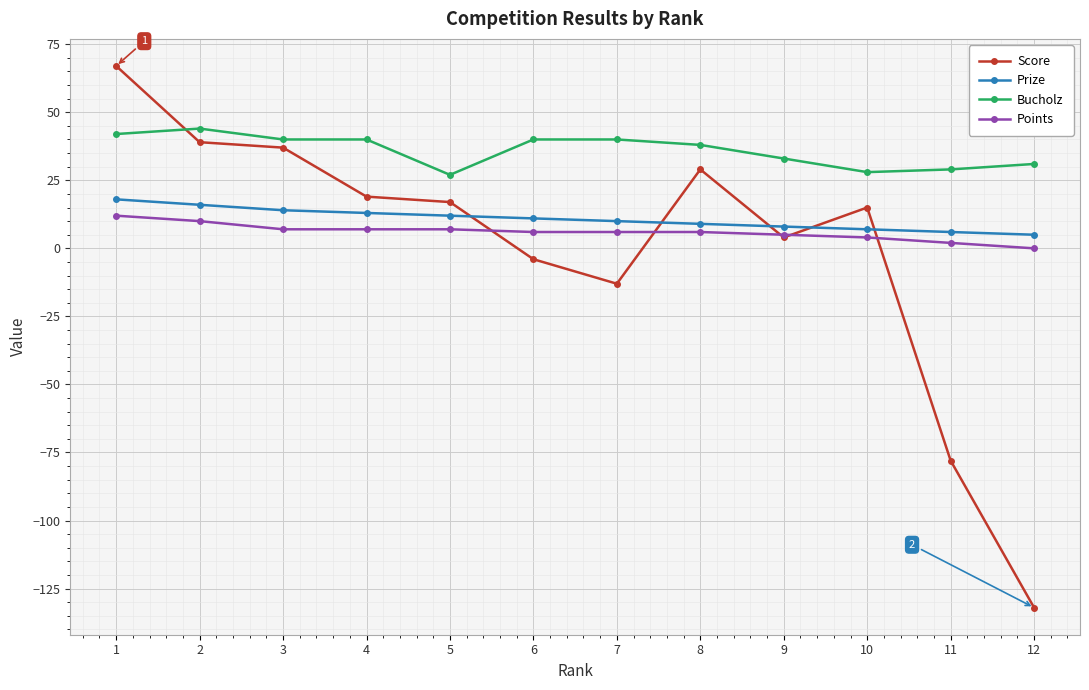

Is this an area chart (filled region under the line)?

No